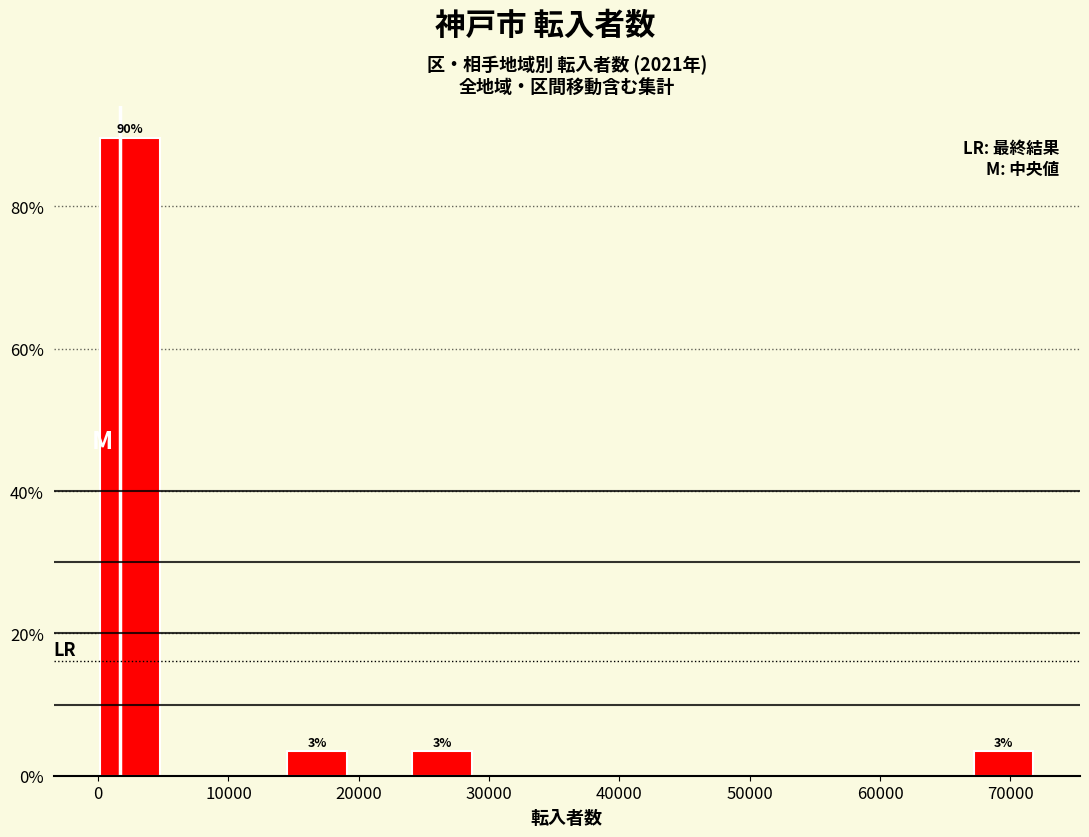

Over which range of the x-axis is the bar tallest?

0 to 5000